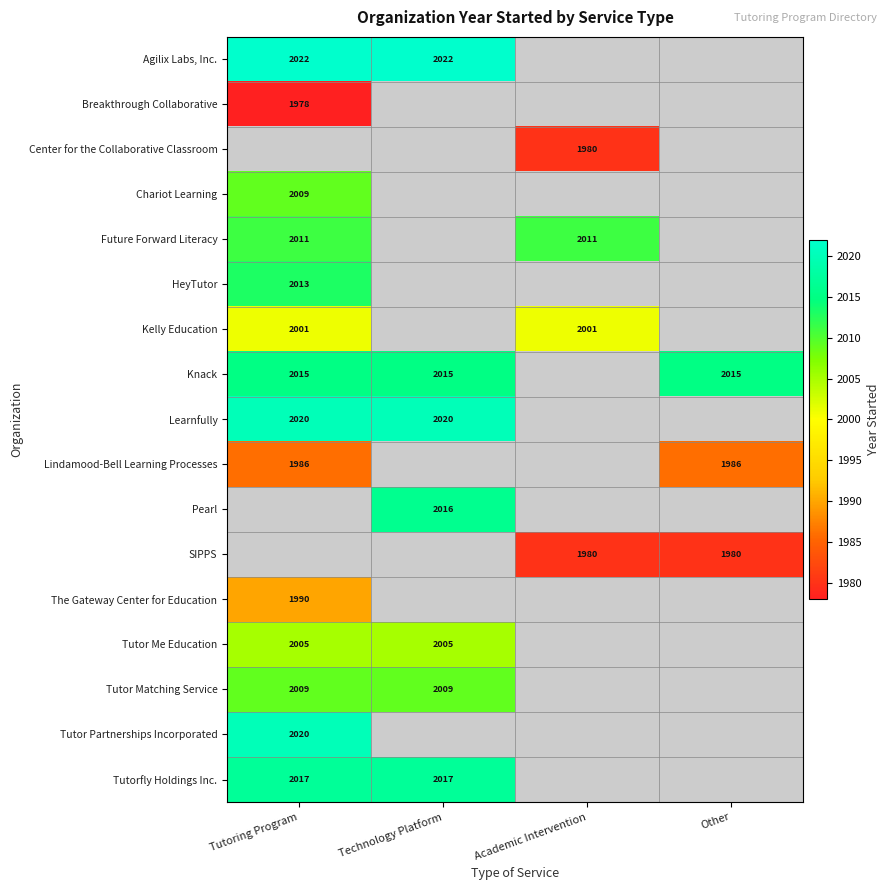

Is it true that Future Forward Literacy equals 2011 at Tutoring Program?

True